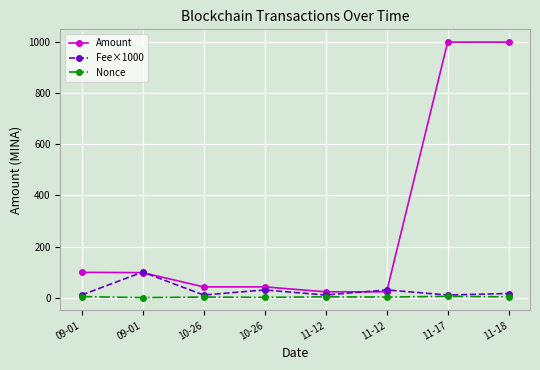

How many categories are shown in the chart?

8